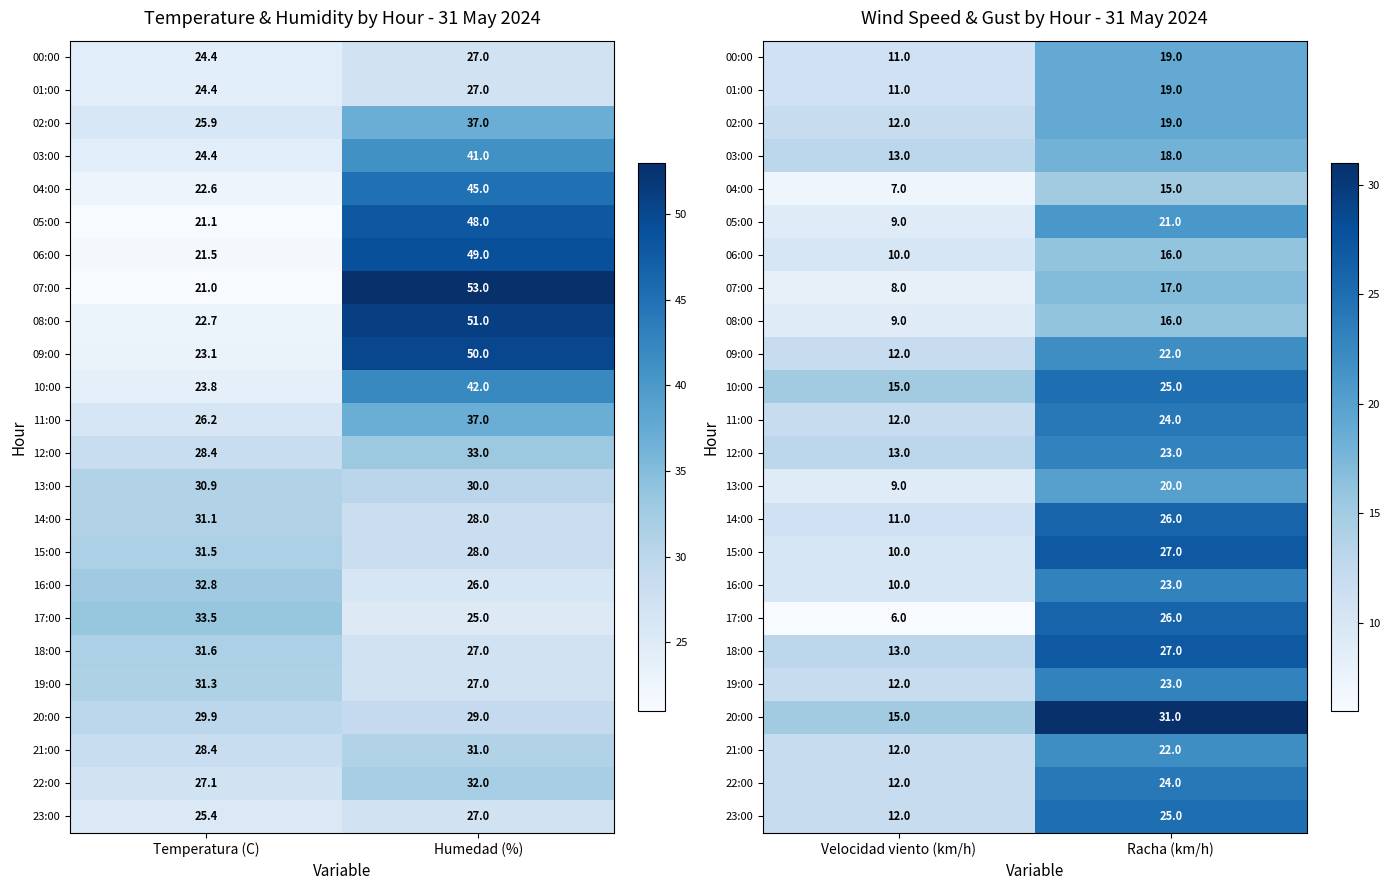

At how many categories does at least one series exceed 16?

1